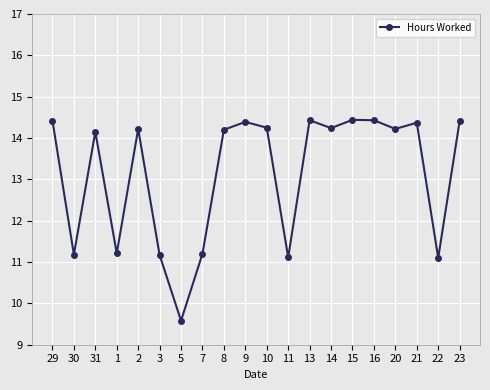

What position from the right is 8?

12